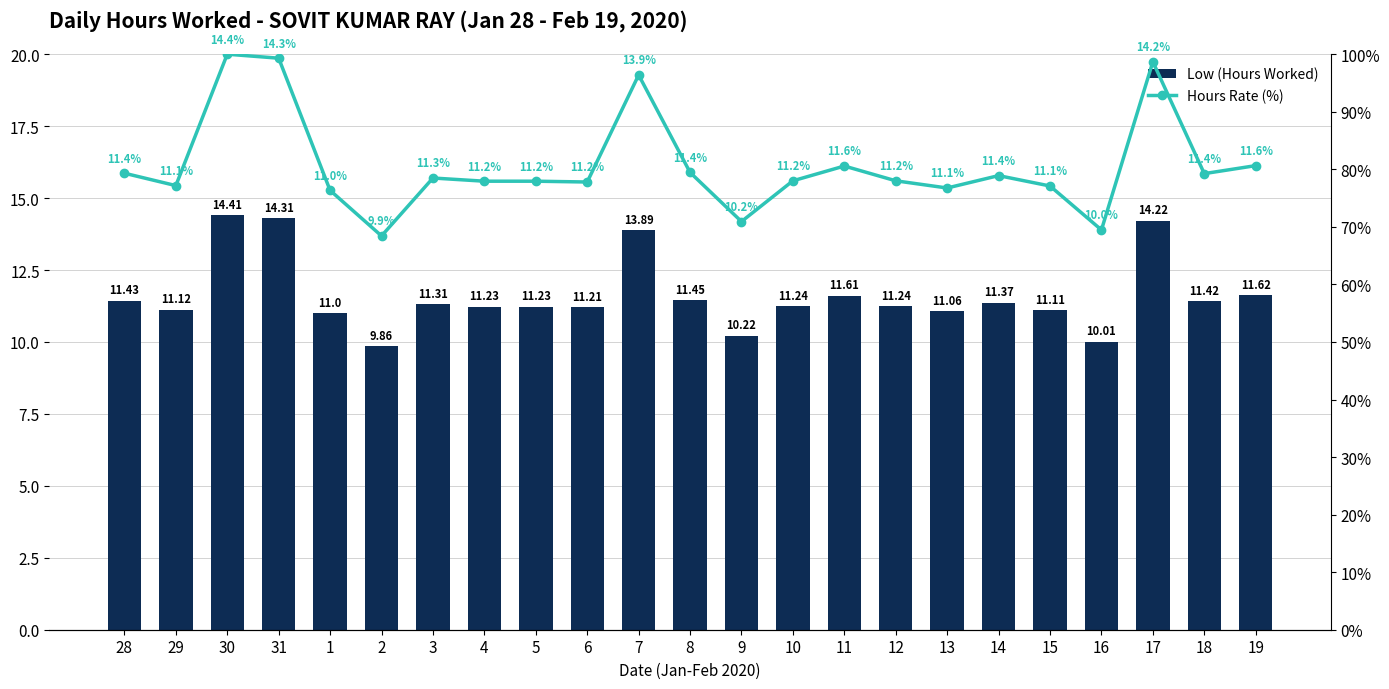

What is the sum of all Low (Hours Worked) values?

267.6